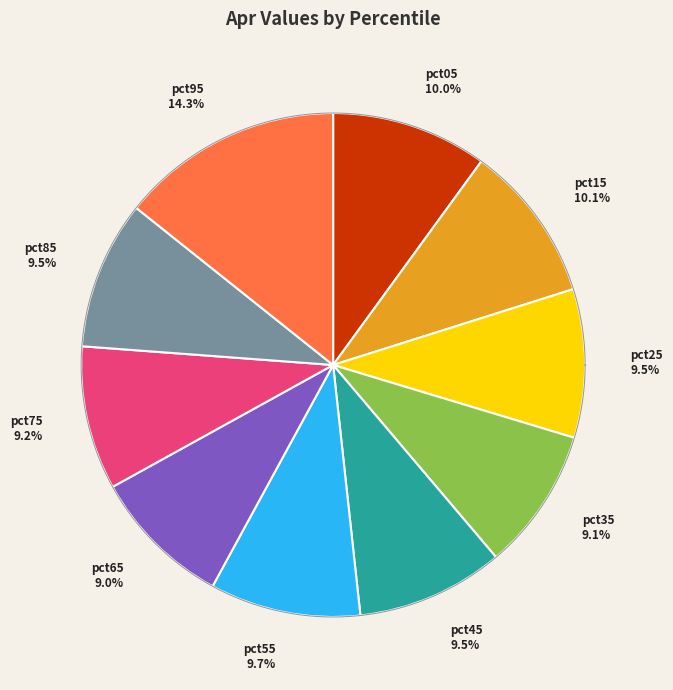

Is it true that pct25 is 10% of the pie?

True